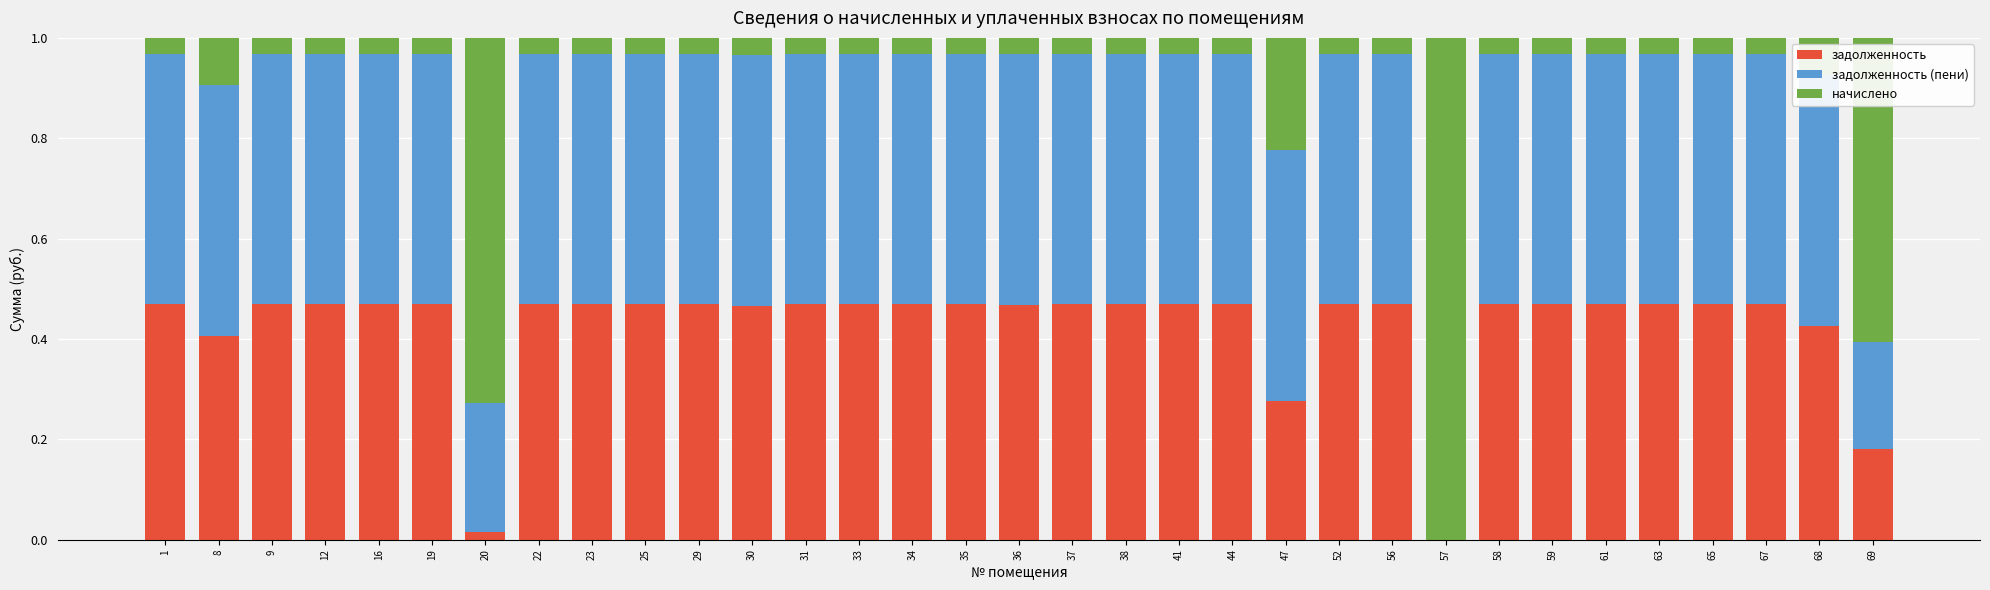

What is the total value across all series at 57?

1.0